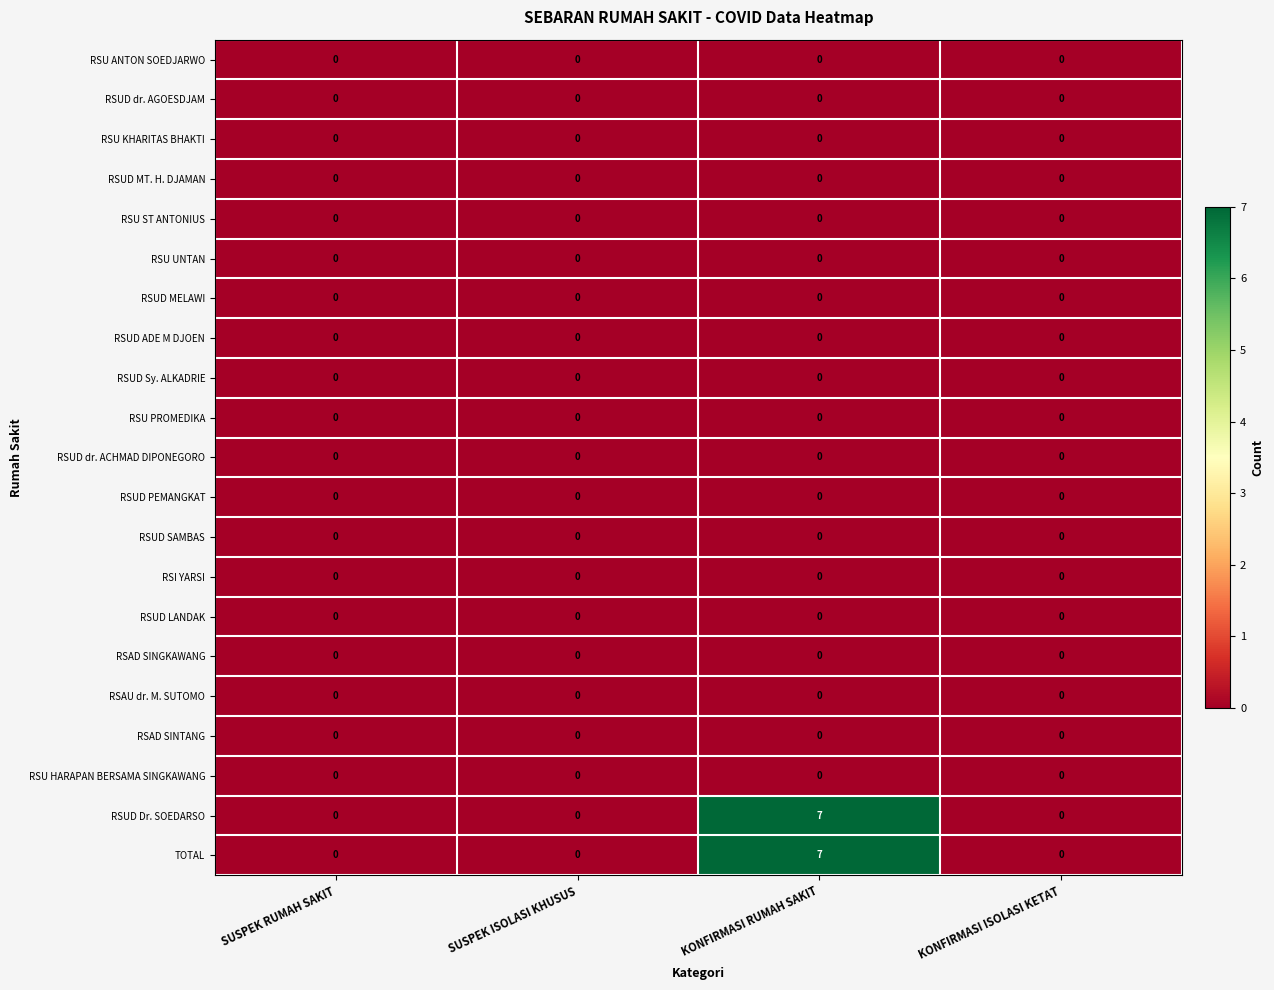

What is the greatest value displayed?

7